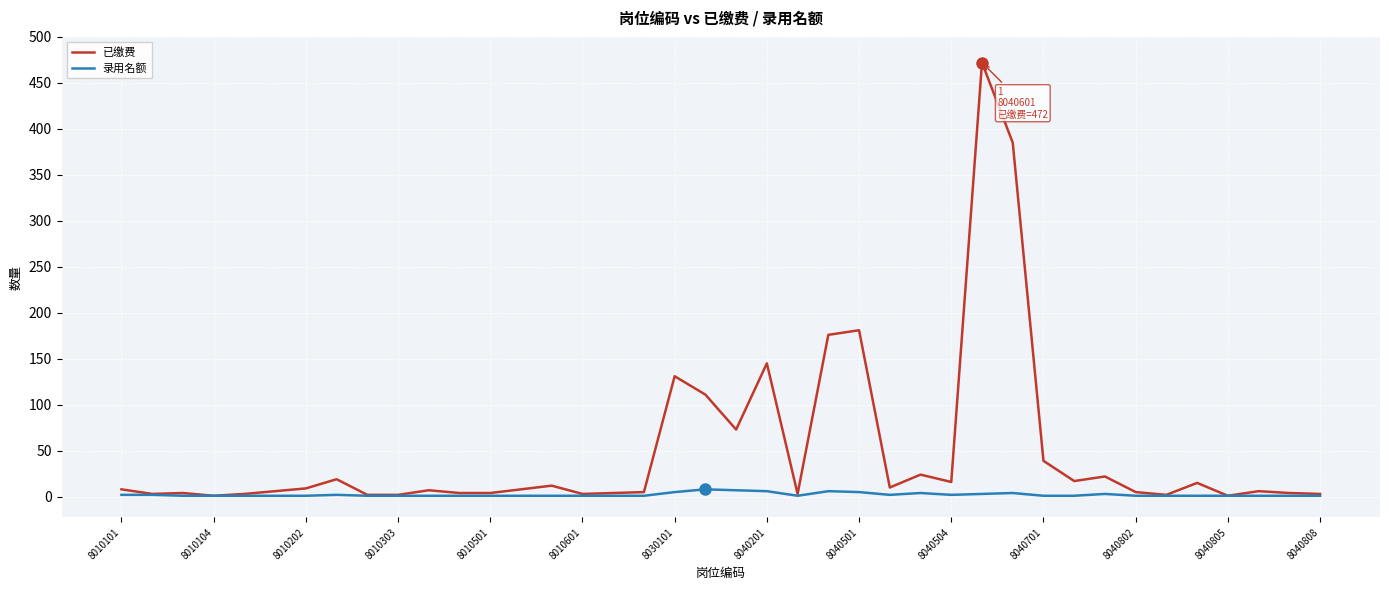

Rank the series by their average value, from highest to lowest.

已缴费, 录用名额